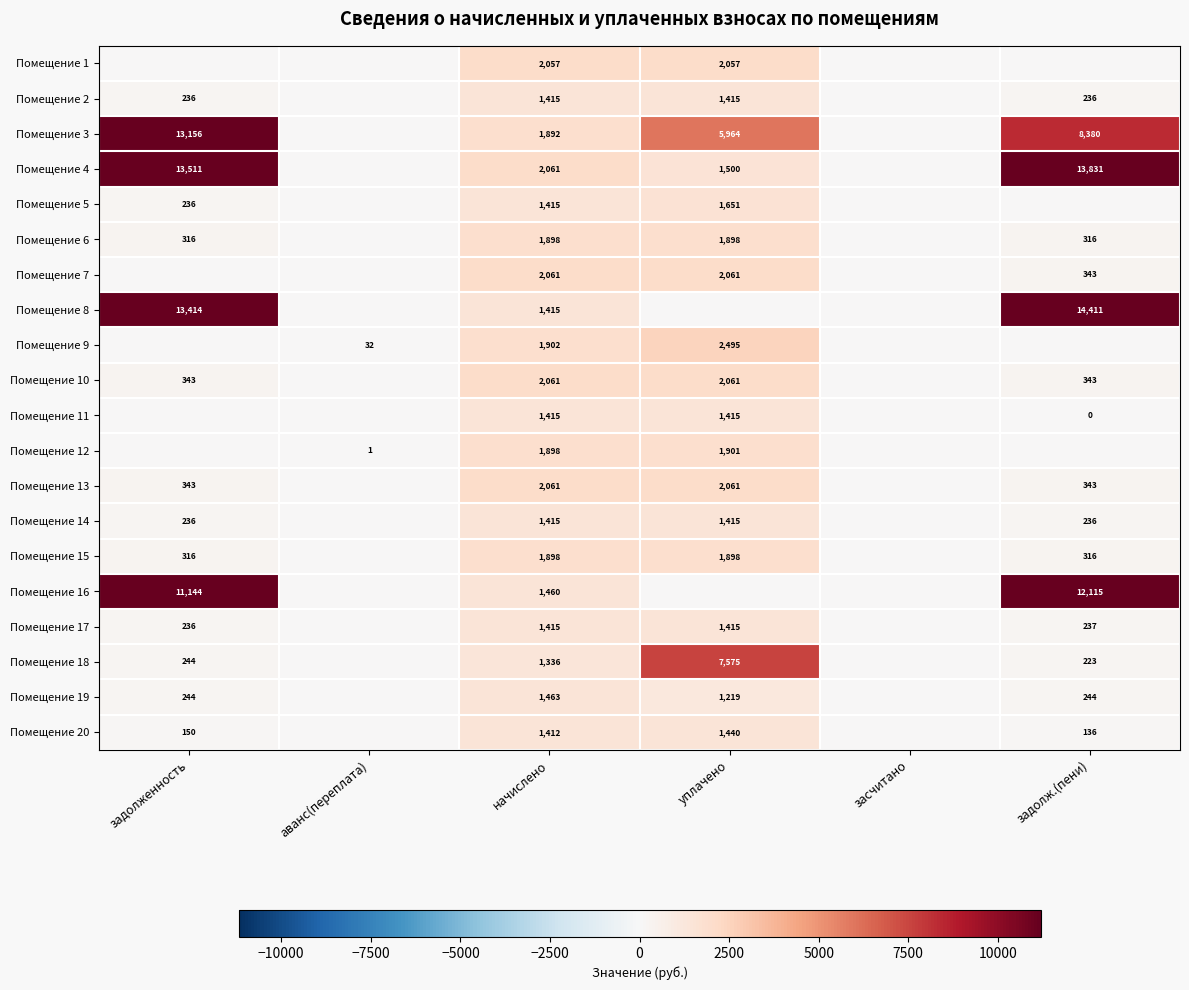

The value of Помещение 15 at задолж.(пени) is 316. True or false?

True